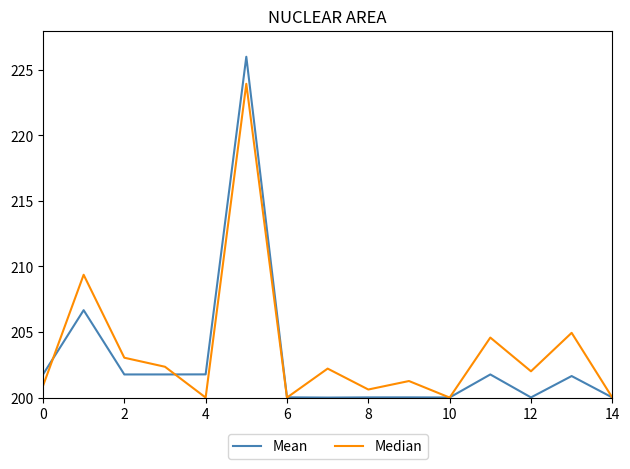

Which series has the largest range (max minus min)?

Mean